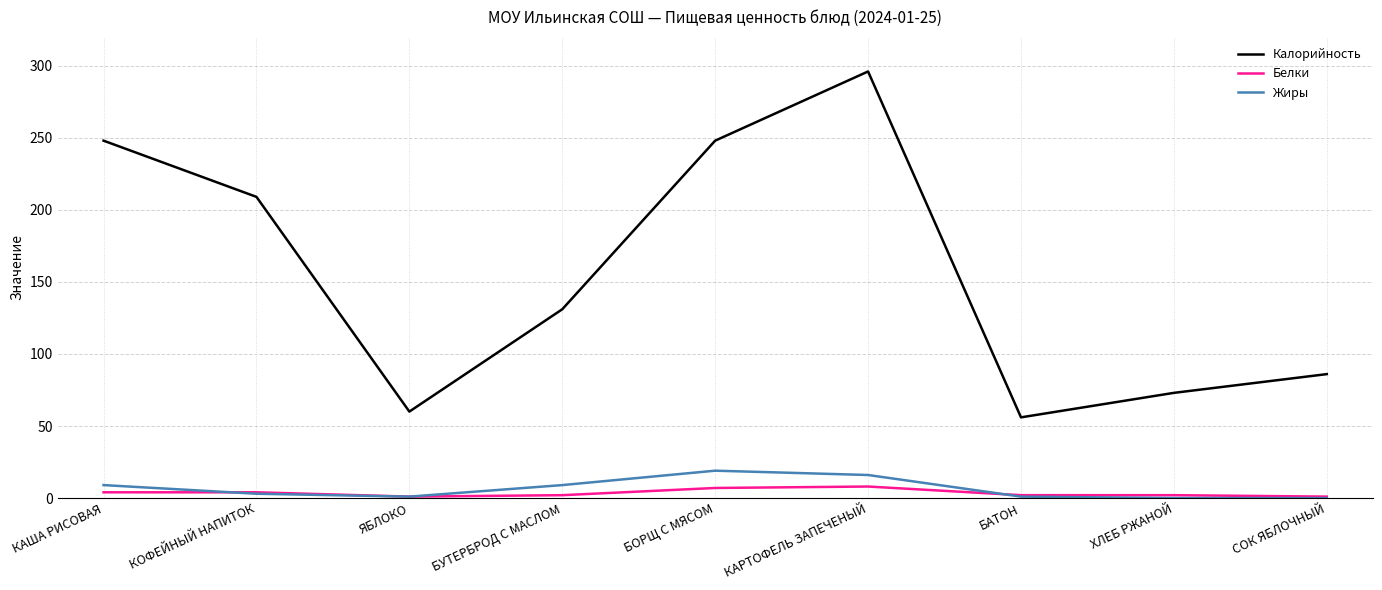

The value of Жиры at КОФЕЙНЫЙ НАПИТОК is 3. True or false?

True